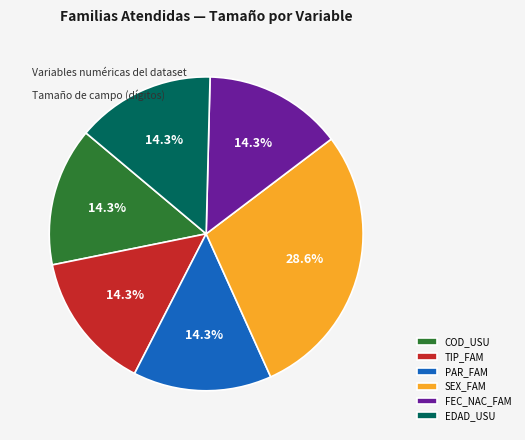

Is there any slice that represents more than half of the pie?

No